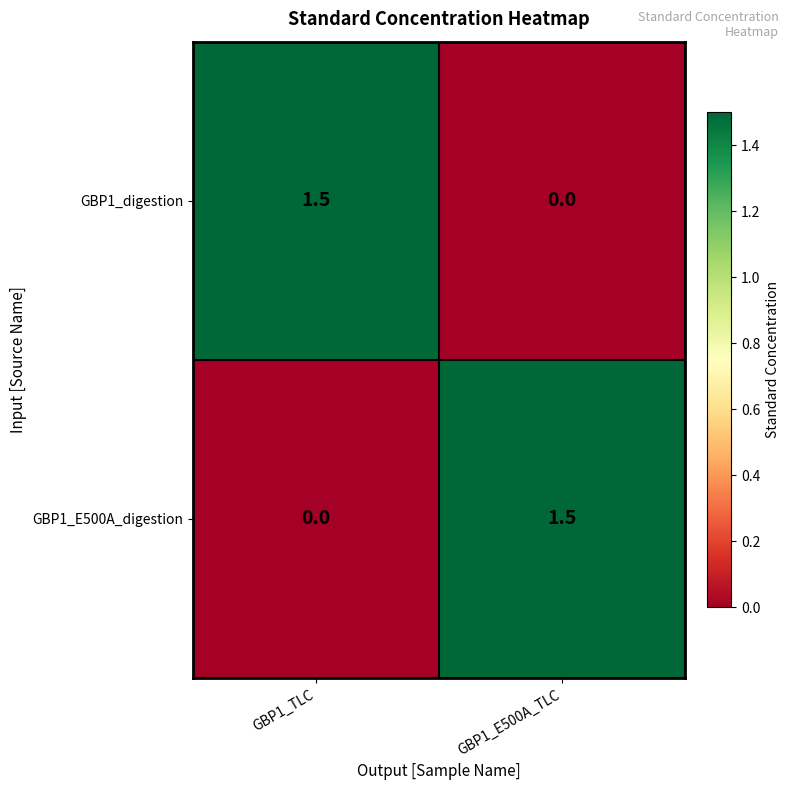

How many series are shown in this chart?

2